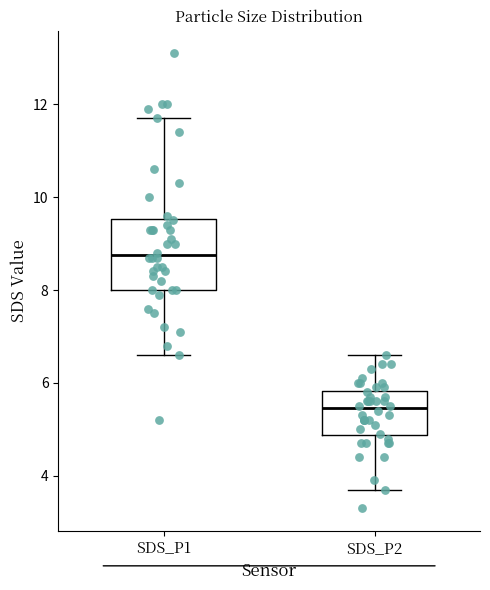

Comparing the boxes themselves (not the whiskers), which one is the tallest?

SDS_P1